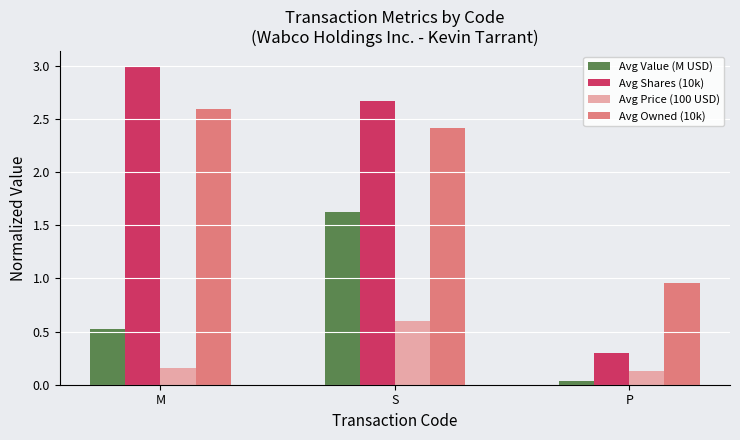

The value of Avg Owned (10k) at P is 1.4. True or false?

False